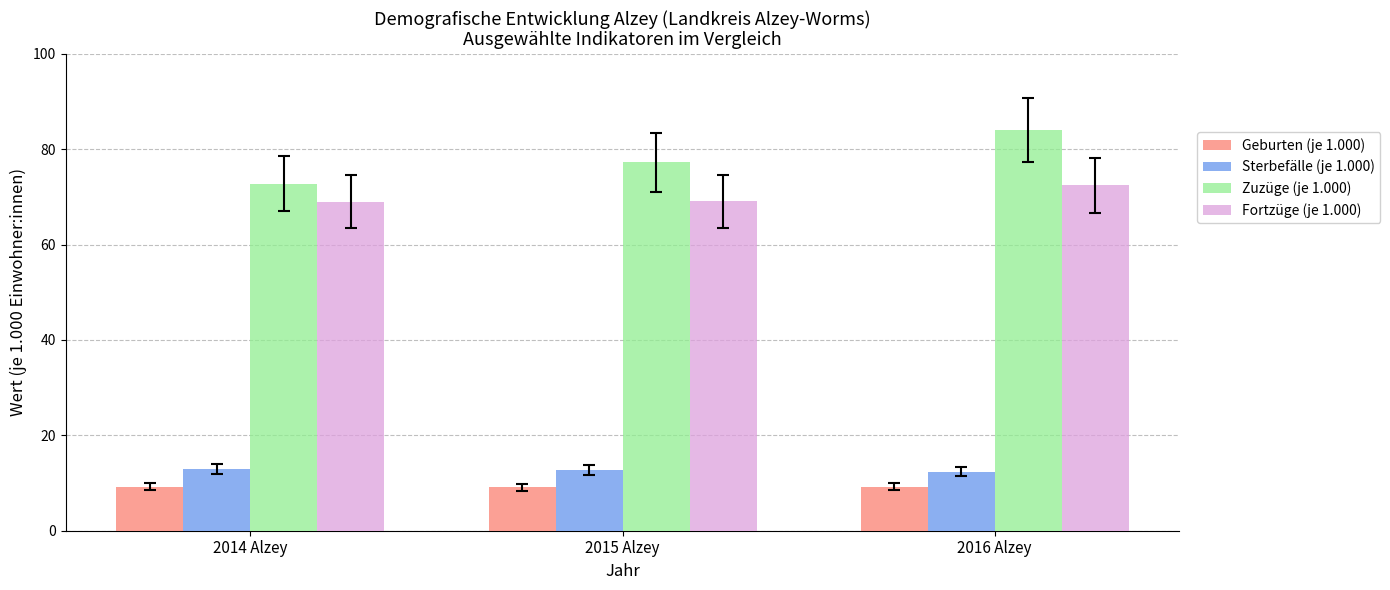

Count the number of categories in the chart.

3